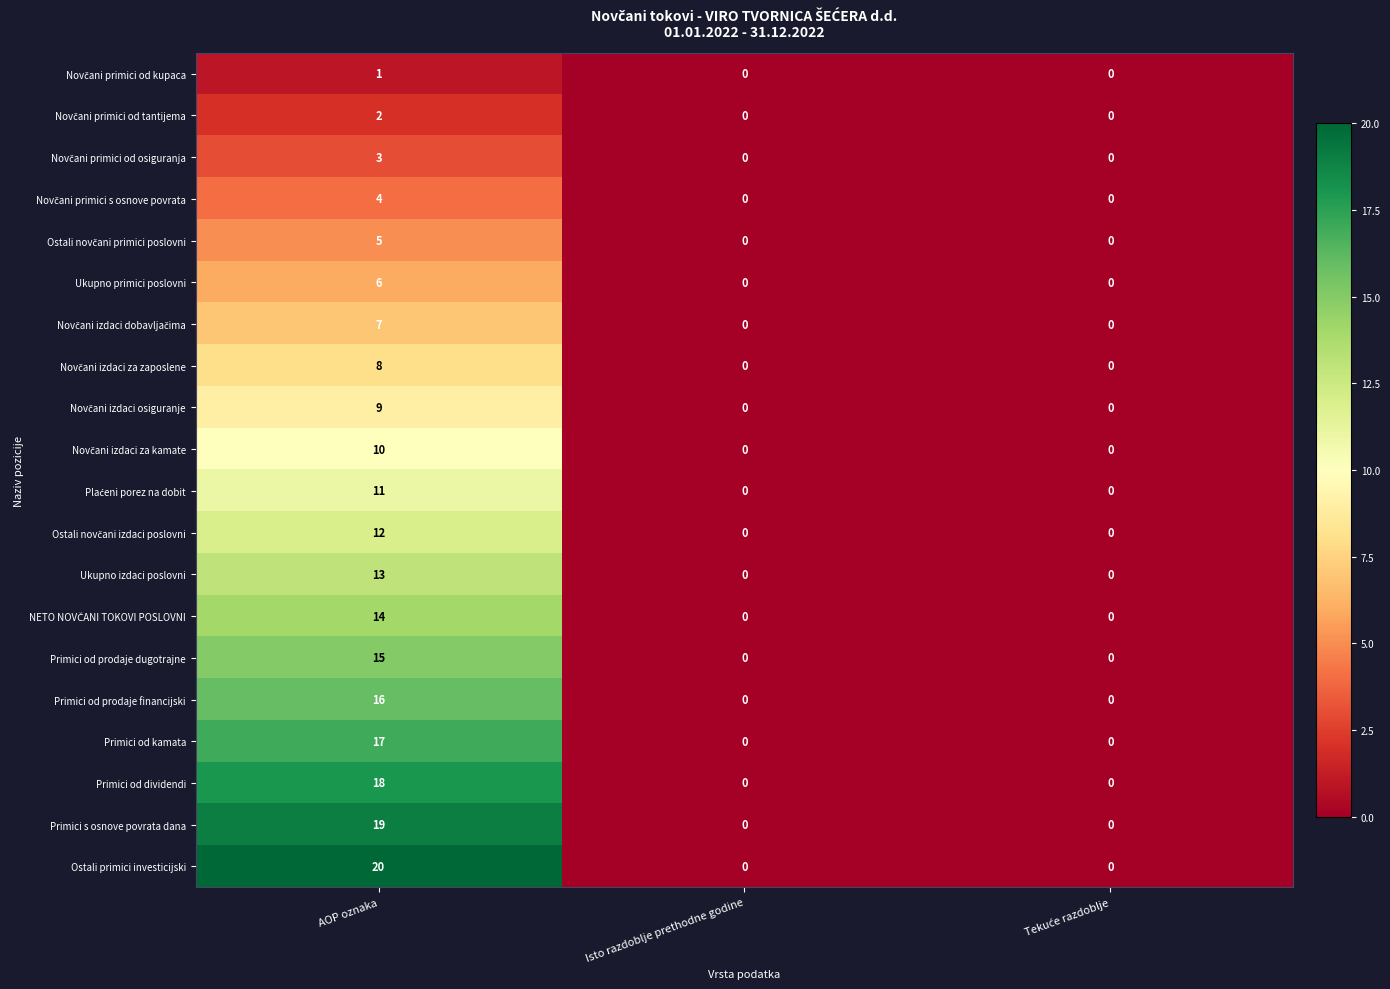

Count the Primici od prodaje dugotrajne values in the range 0 to 15.

3